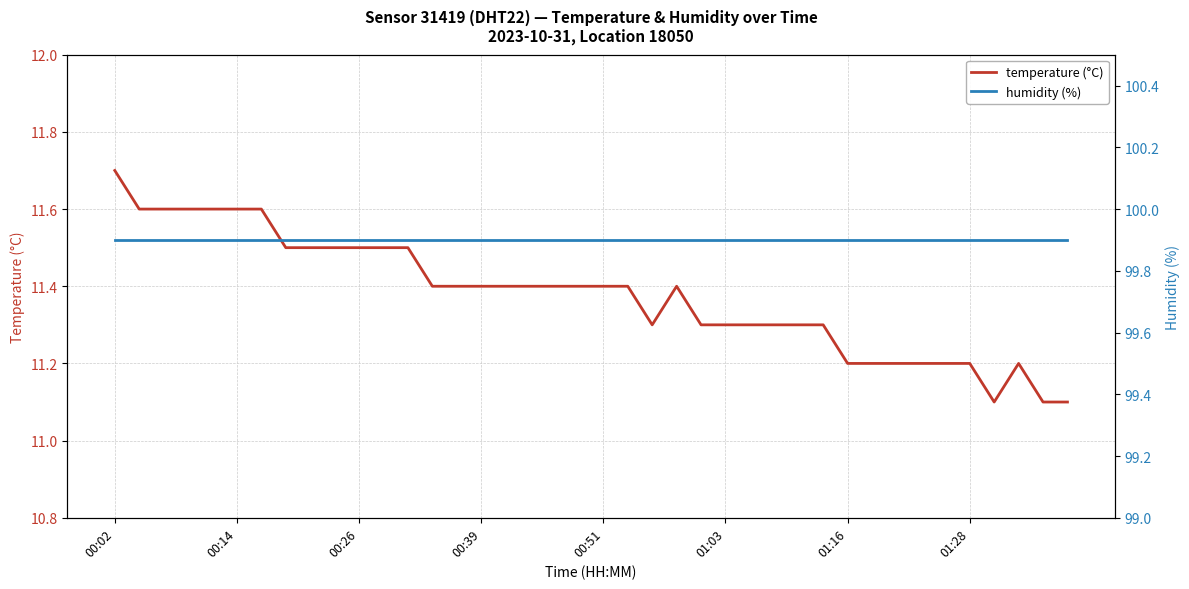

Which category has the lowest value in the humidity (%) series?

00:02